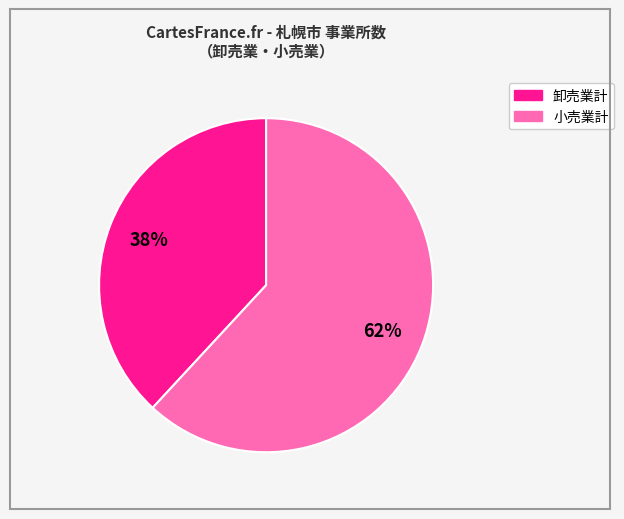

Is the sum of 小売業計 and 卸売業計 greater than half?

Yes